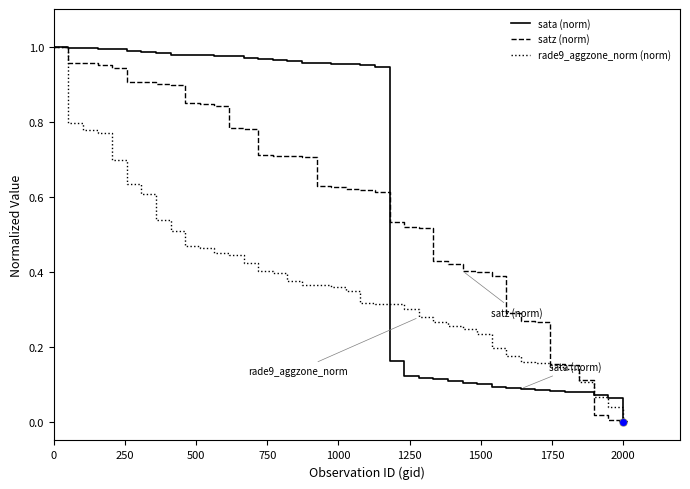

What are all the series names shown in the legend?

sata (norm), satz (norm), rade9_aggzone_norm (norm)